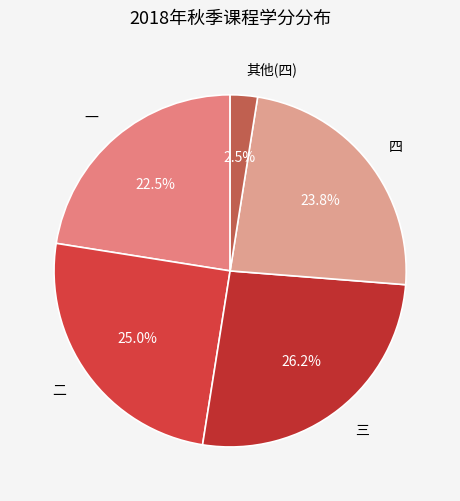

What is the largest slice in the pie chart?

三